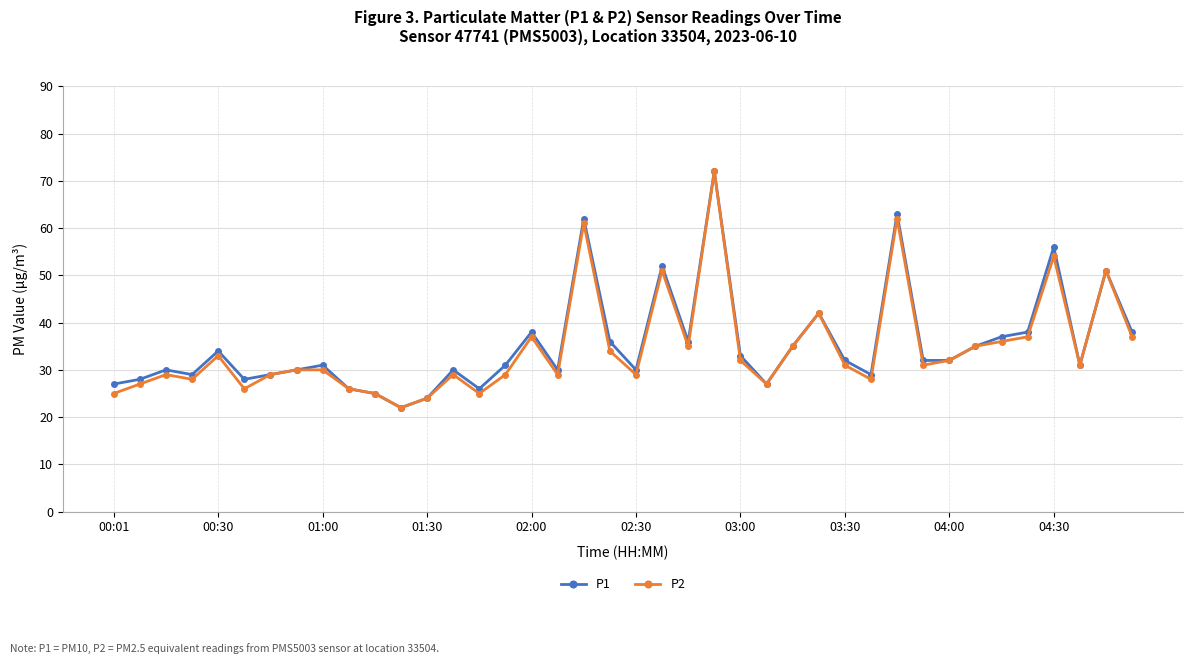

Count the number of data series in this chart.

2